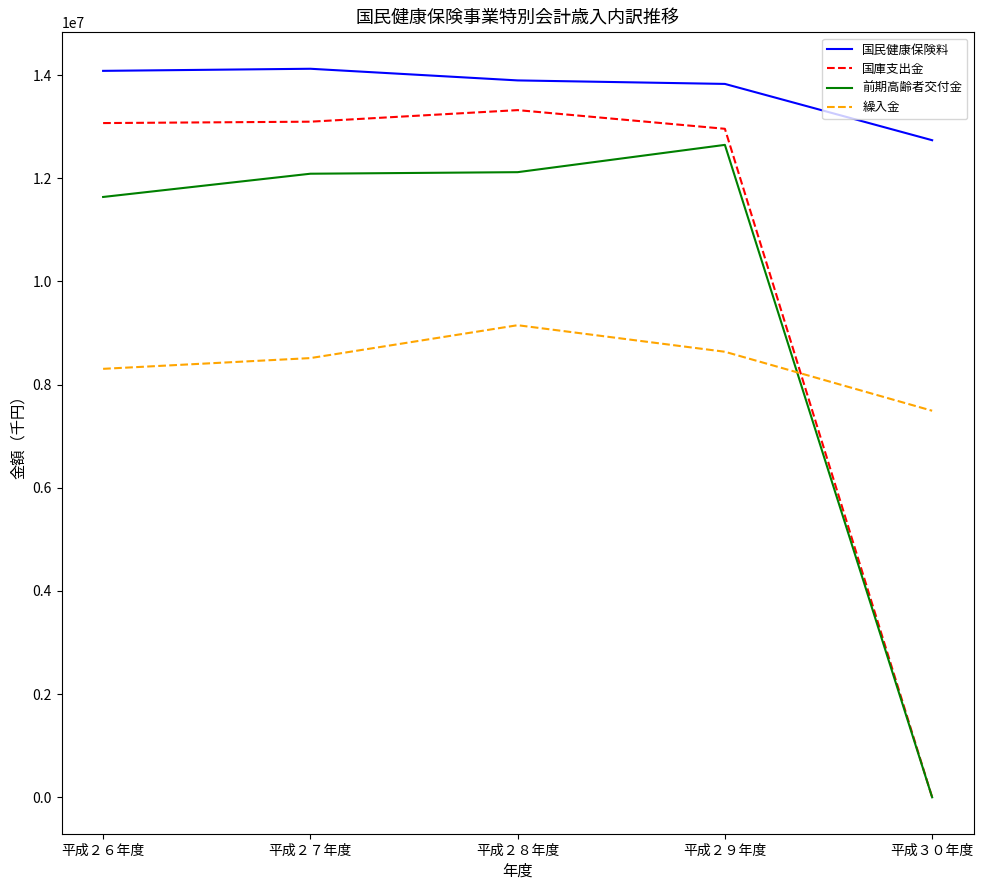

The value of 前期高齢者交付金 at 平成２９年度 is 12646172. True or false?

True